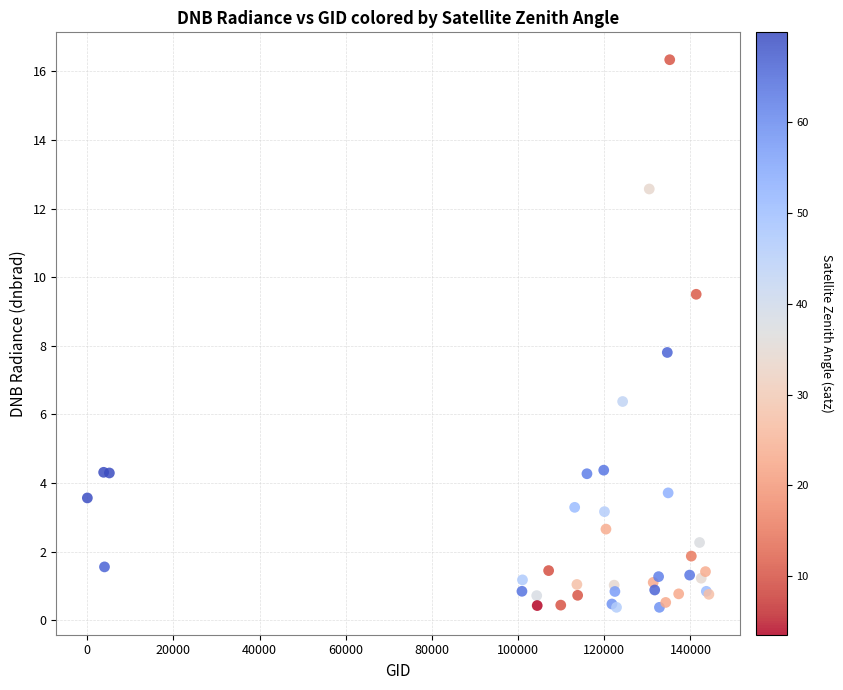

What Y value in the scatter plot is closest to 8?

7.8